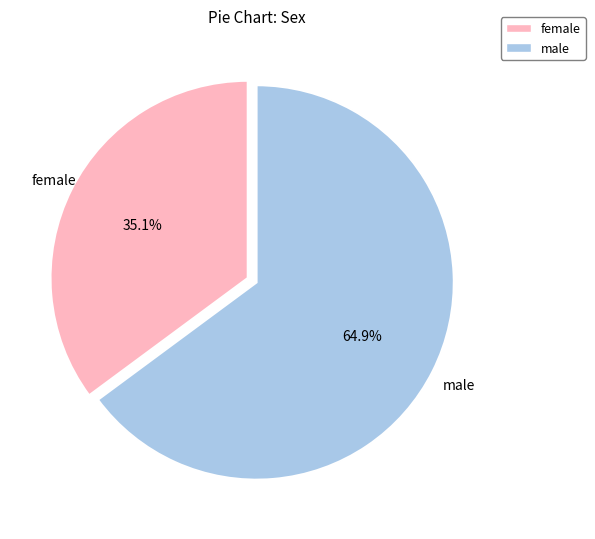

Is there any slice that represents more than half of the pie?

Yes